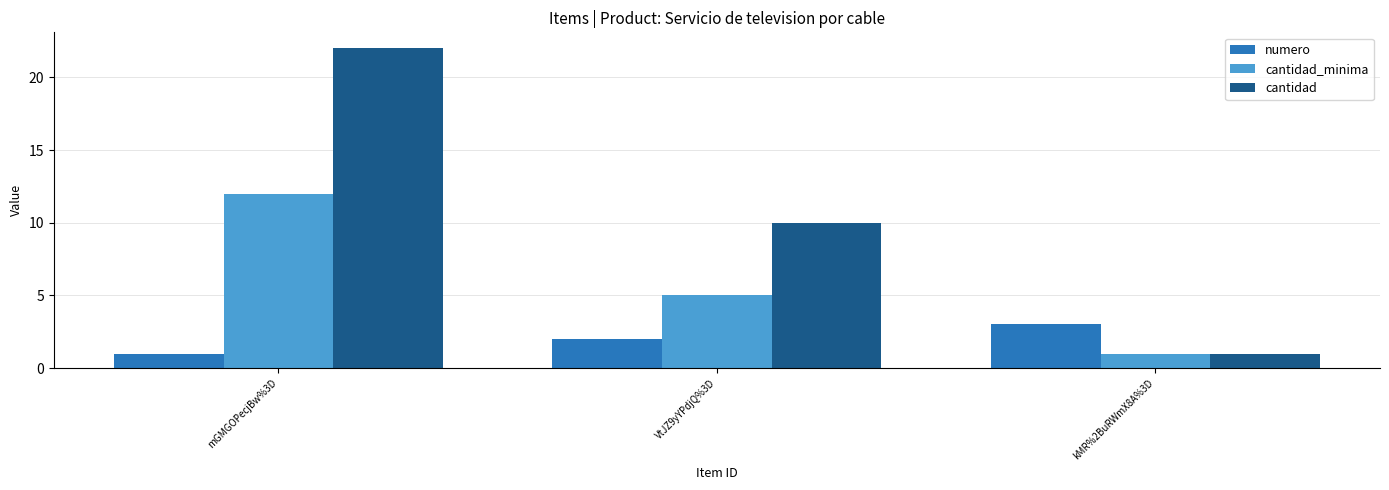

Read the cantidad_minima value at kMR%2BuRWmX8A%3D.

1